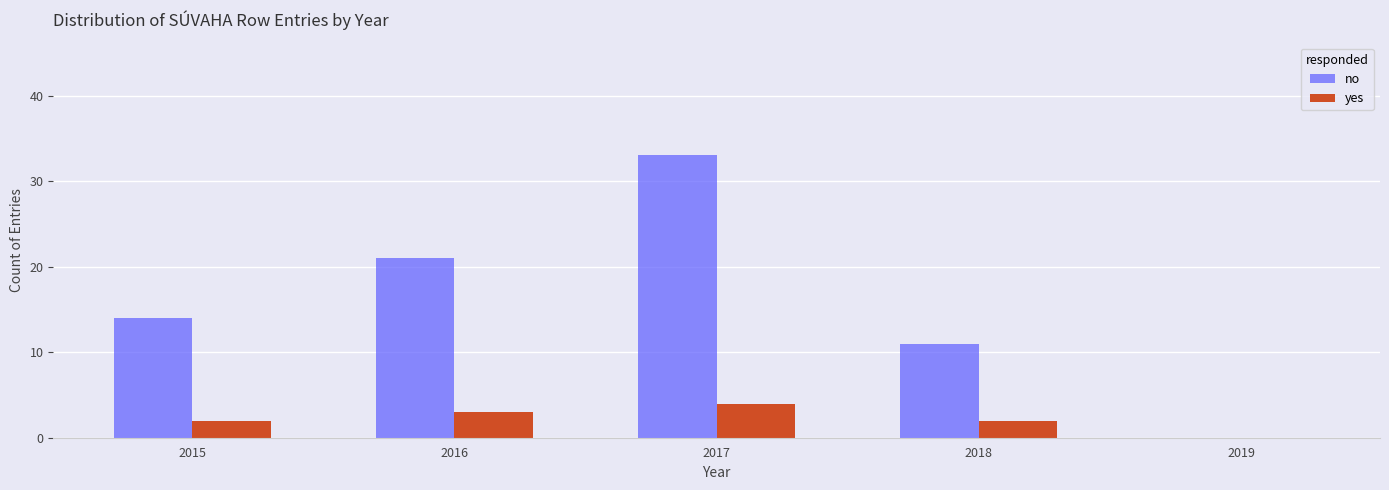

Reading left to right, transcribe all the data shown in this chart.

no: 2015=14	2016=21	2017=33	2018=11	2019=0
yes: 2015=2	2016=3	2017=4	2018=2	2019=0